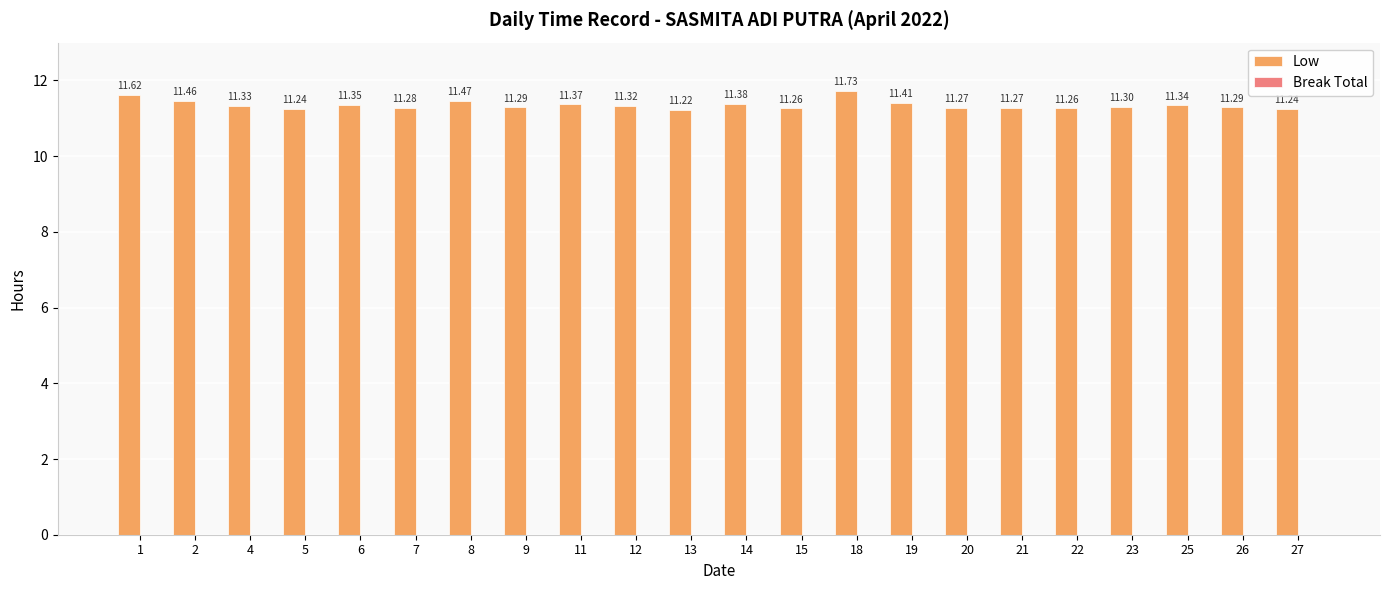

Which has a higher value, 20 or 18?

18